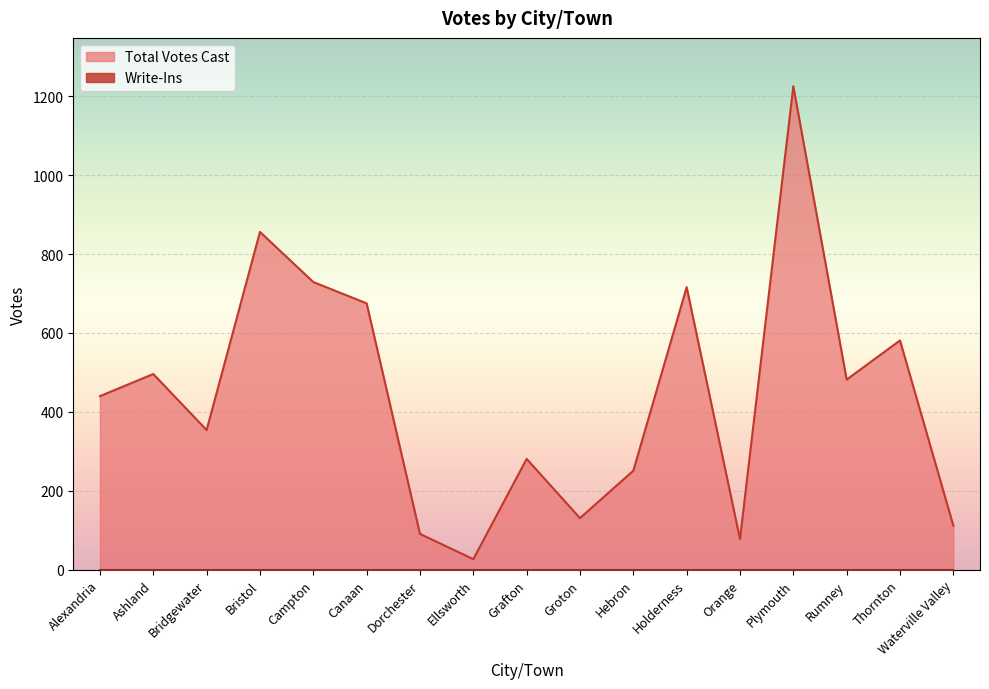

Count the number of values greater than 440.

8